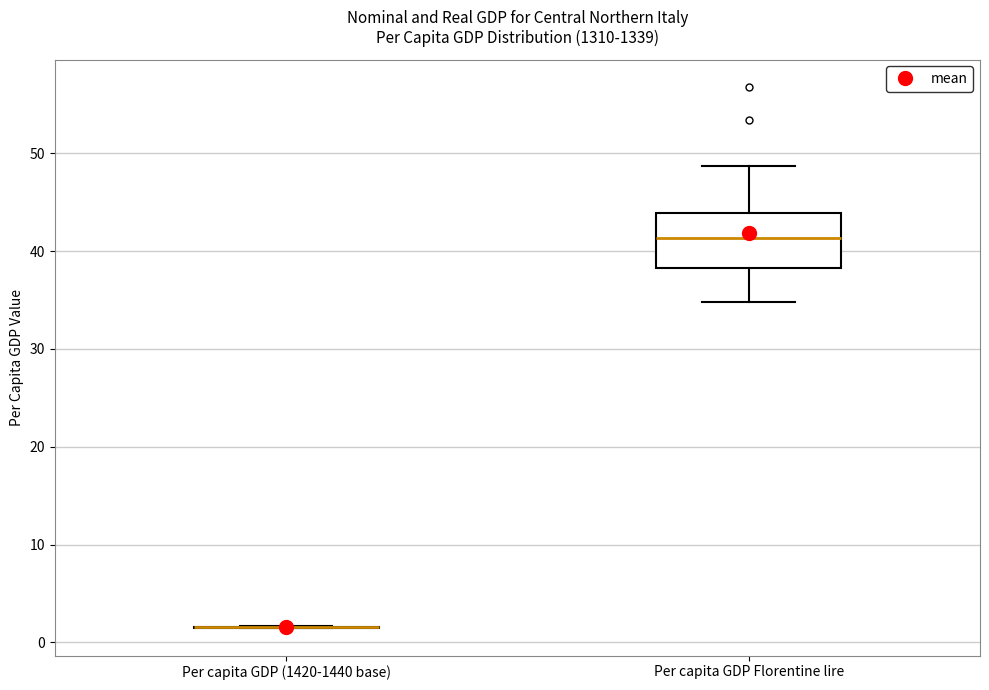

Reading left to right, read every box against the y-axis: the position of its median line, the range the box covers, and the ends of its whiskers. The values are not printed on the chart, so give them approximately, as read against the axis.

Per capita GDP (1420-1440 base): box collapsed to a line at 2, whiskers 1 to 2
Per capita GDP Florentine lire: median 41, box 38 to 44, whiskers 35 to 49